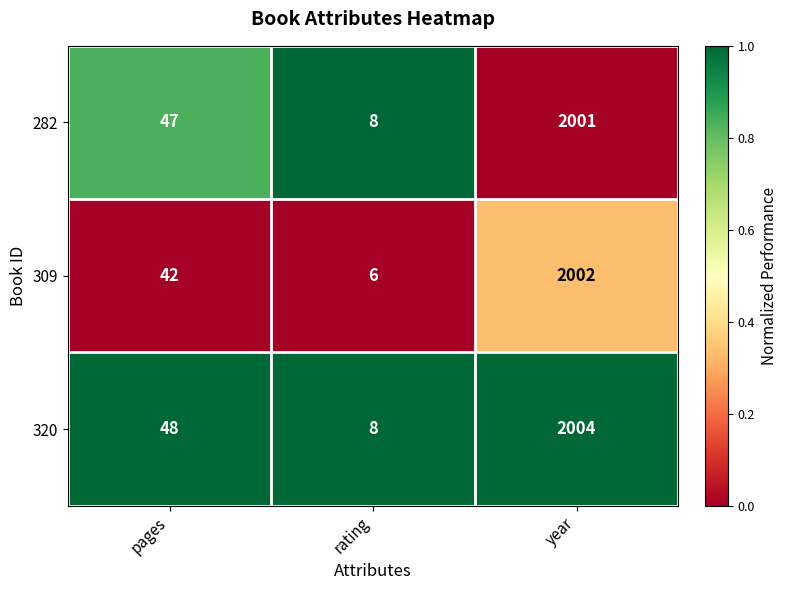

What is the spread (max minus min) of values at pages?

6